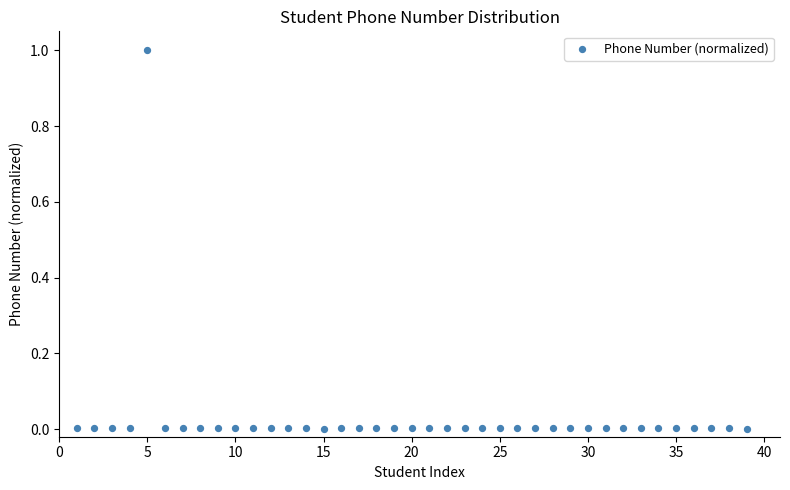

What is the range of X values (max minus min)?

38.0